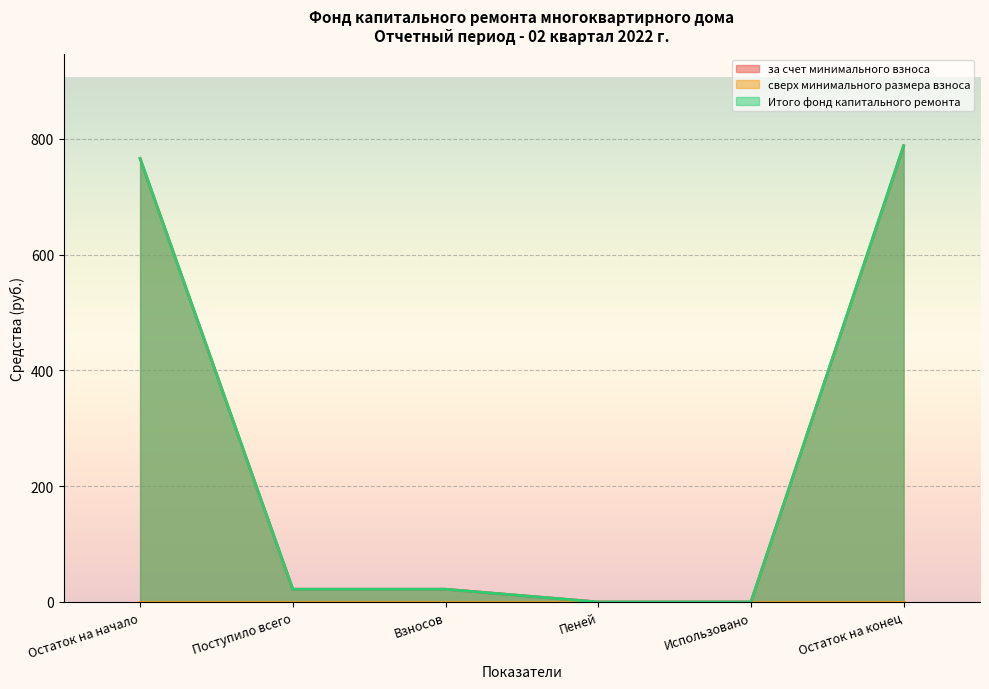

What is the sum of all за счет минимального взноса values?

1597.9